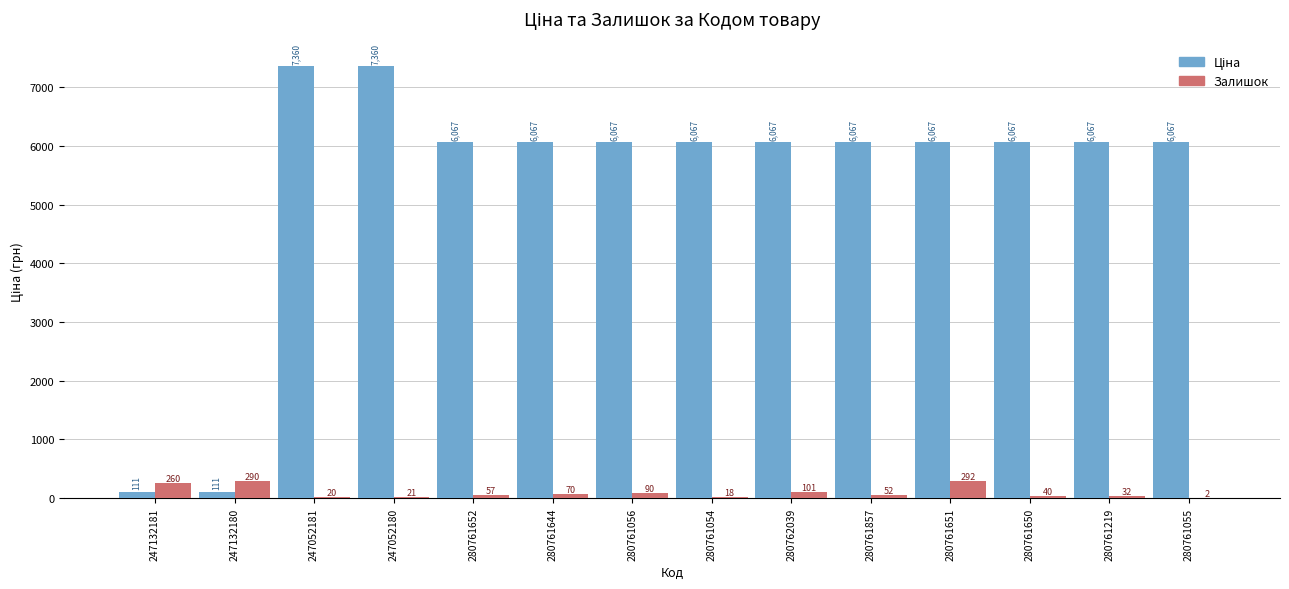

What is the greatest value displayed?

7360.2